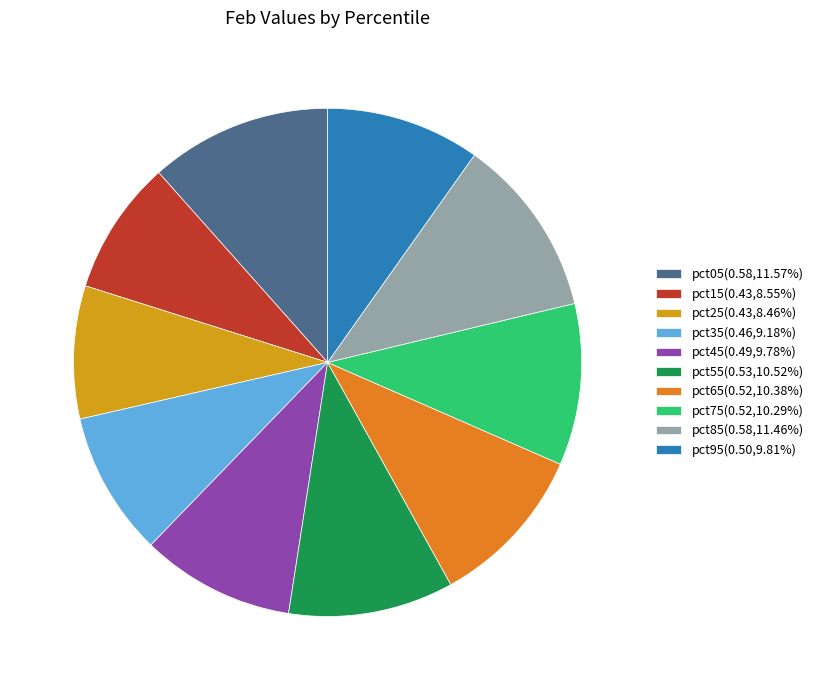

Does pct85(0.58,11.46%) account for over 50% of the chart?

No